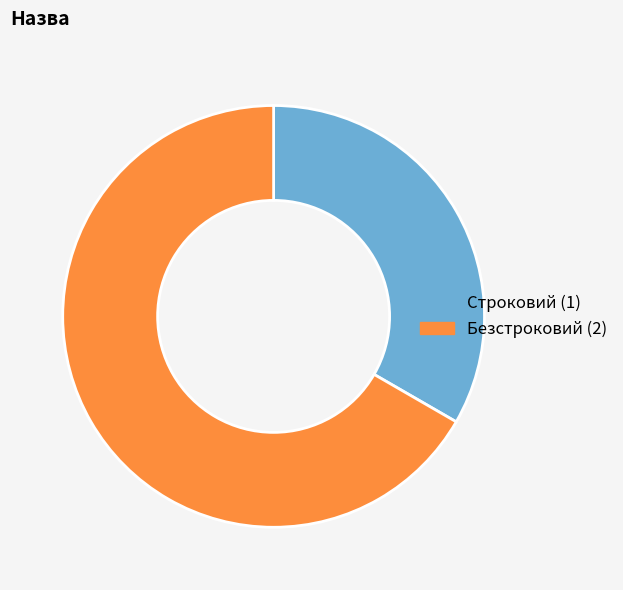

Rank the categories by value from lowest to highest.

Строковий, Безстроковий